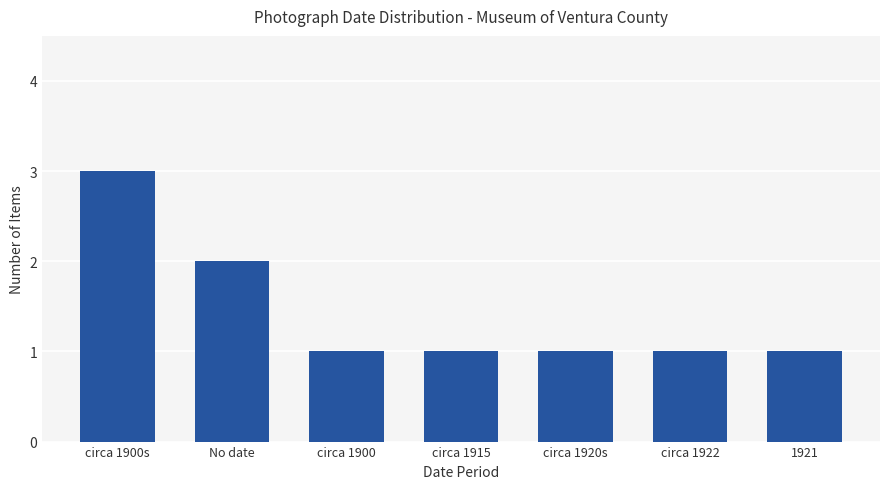

What is the label of the 7th bar from the left?

1921